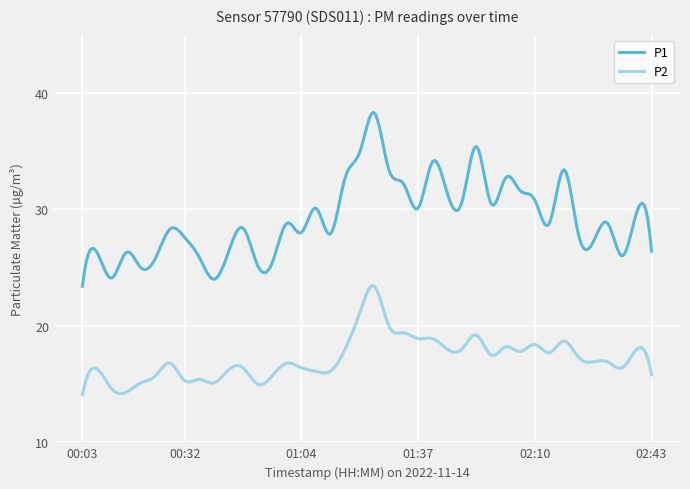

True or false: P1 and P2 cross at least once.

False